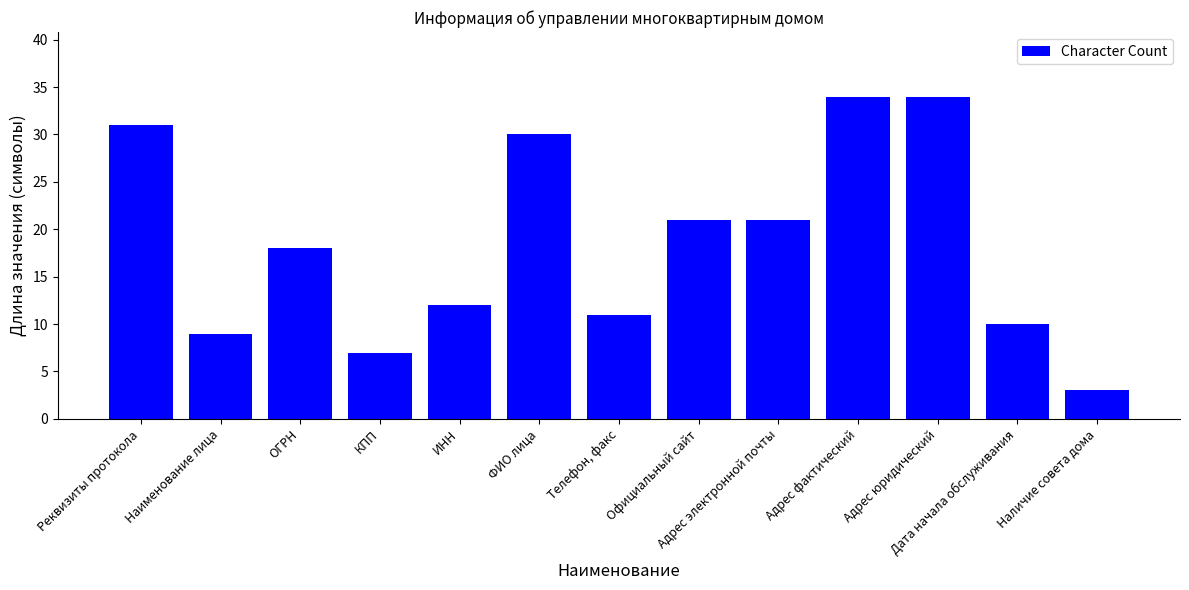

The value at ФИО лица is 30. True or false?

True